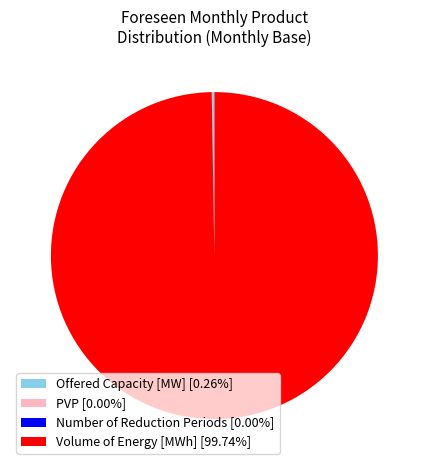

Does Volume of Energy [MWh] [99.74%] represent more than half of the total?

Yes